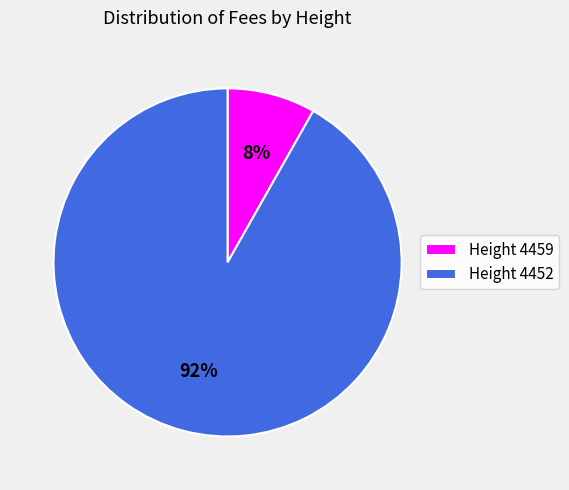

How many segments does this pie chart have?

2